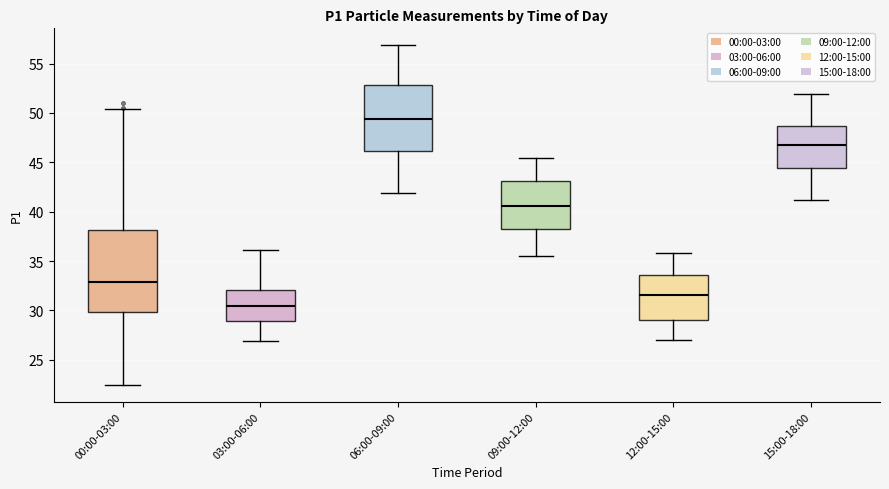

Comparing the boxes themselves (not the whiskers), which one is the tallest?

00:00-03:00